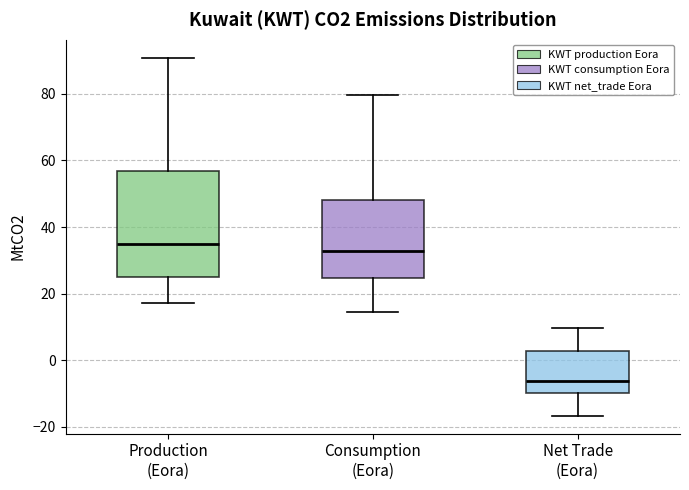

Which box's median line is the highest?

Production (Eora)